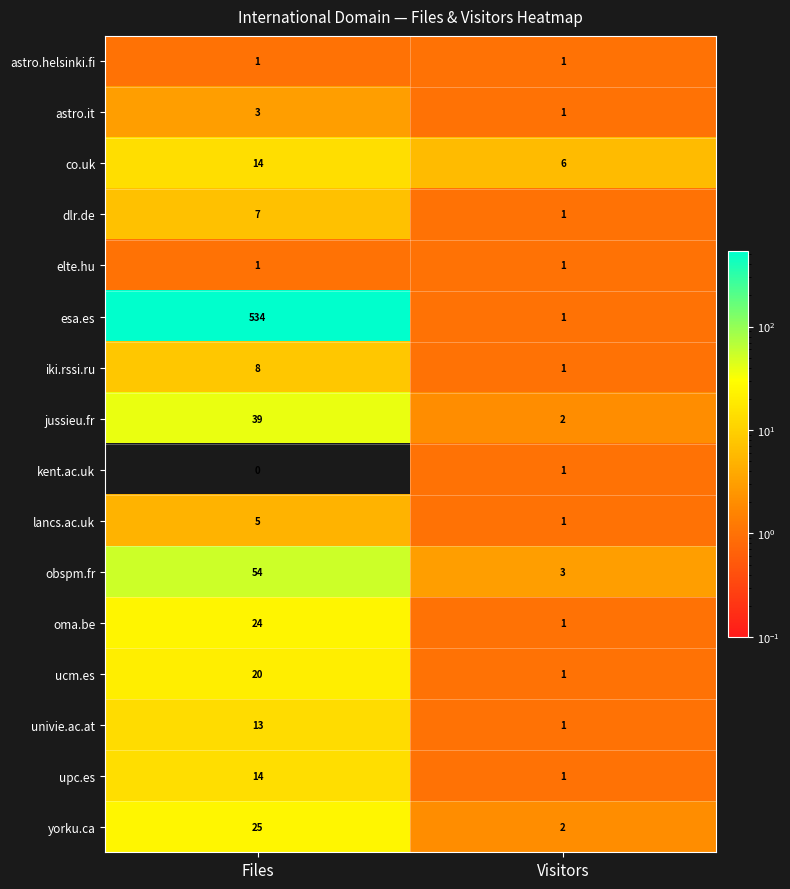

At which category does the chart reach its peak across all series?

Files